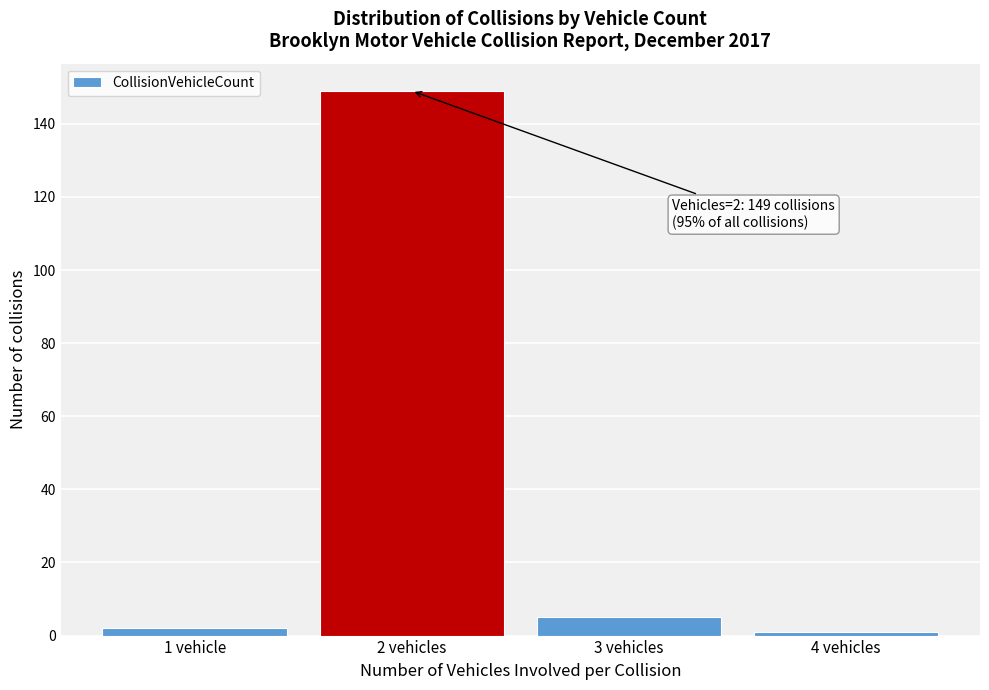

Reading left to right, list all the values displayed in this chart.

1 vehicle=2	2 vehicles=149	3 vehicles=5	4 vehicles=1